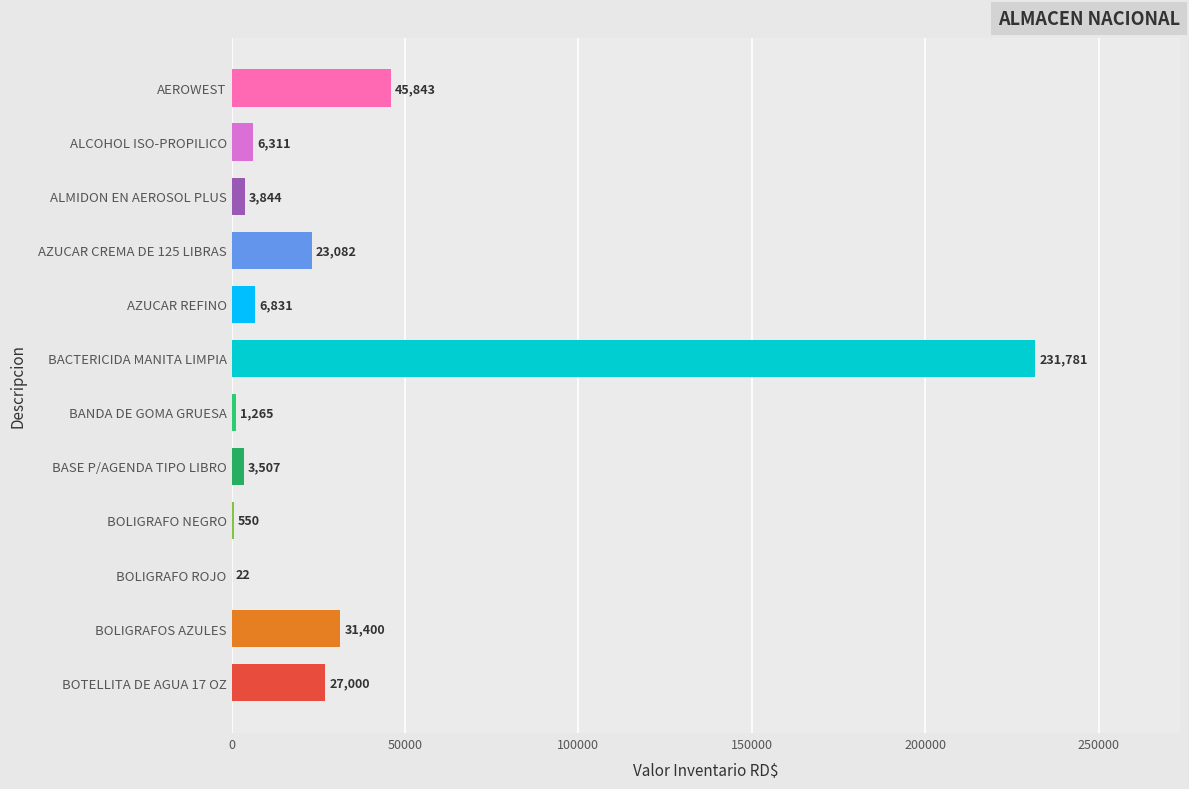

The chart shows a value of 3506.6 at BASE P/AGENDA TIPO LIBRO. True or false?

True